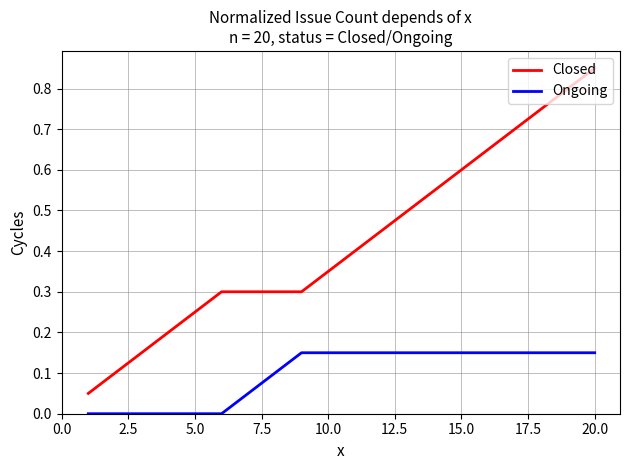

Which series has the largest total across all categories?

Closed